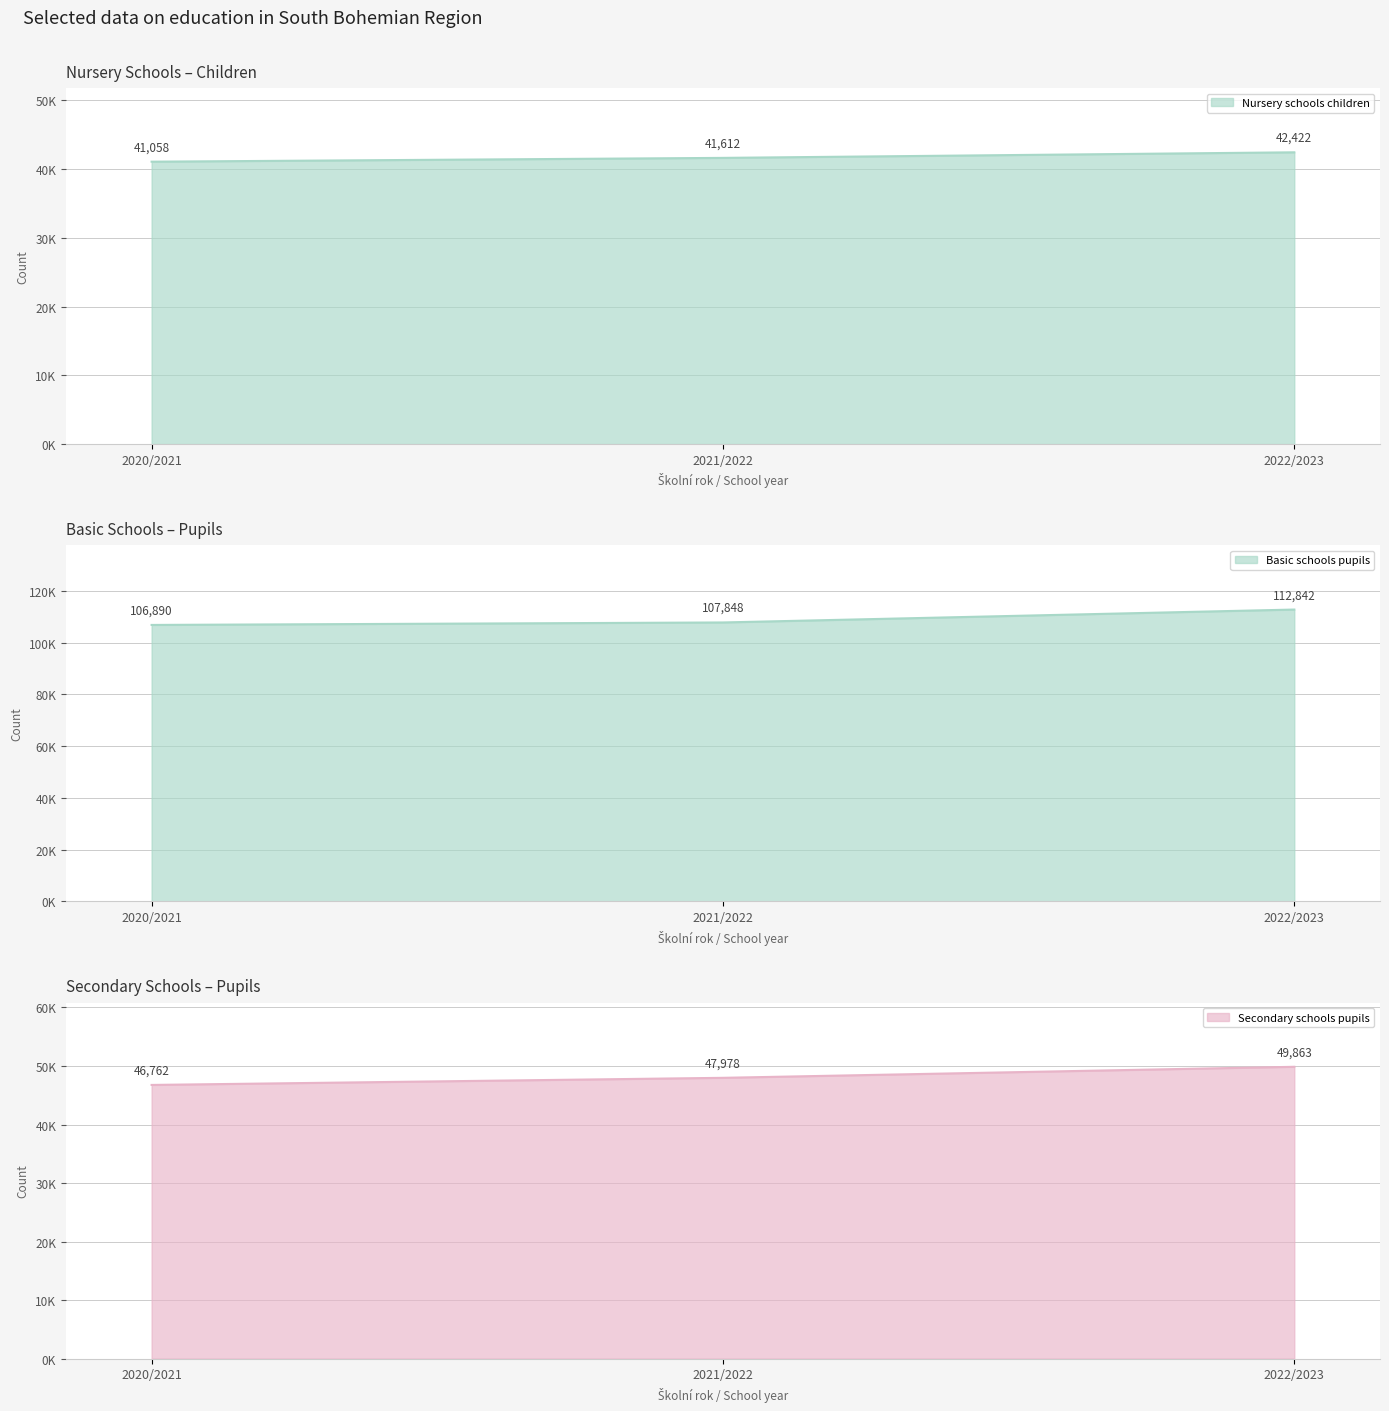

How many lines are shown in the chart?

3